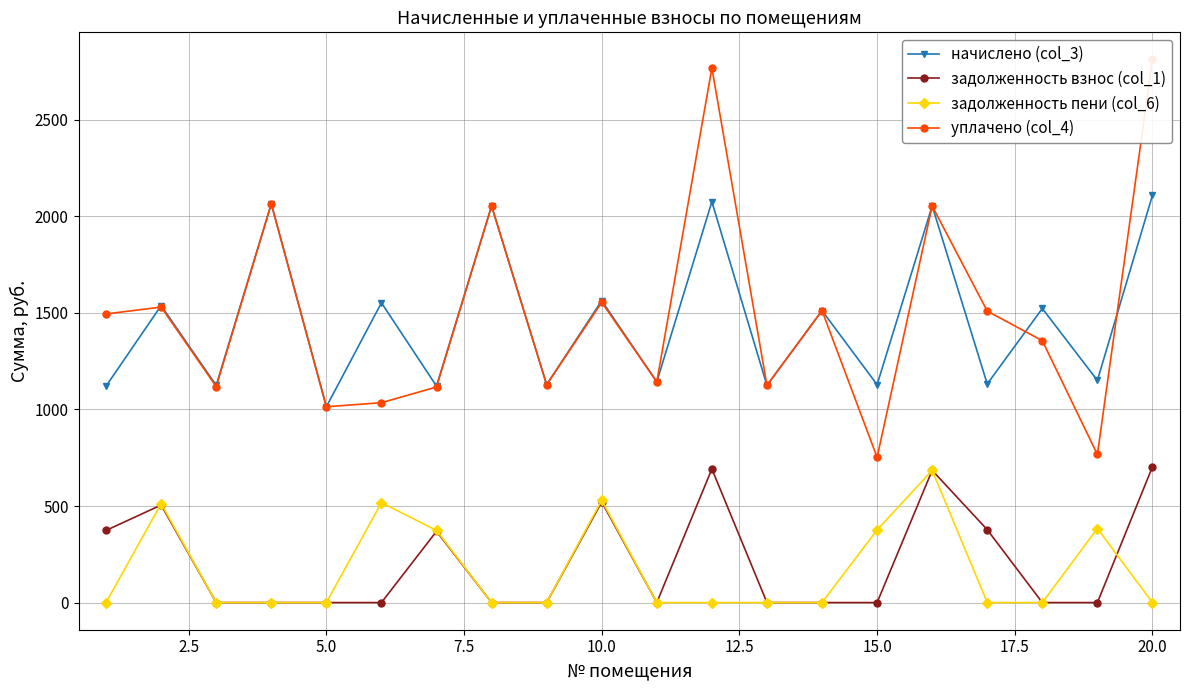

How many data points in начислено (col_3) are above 1511?

10